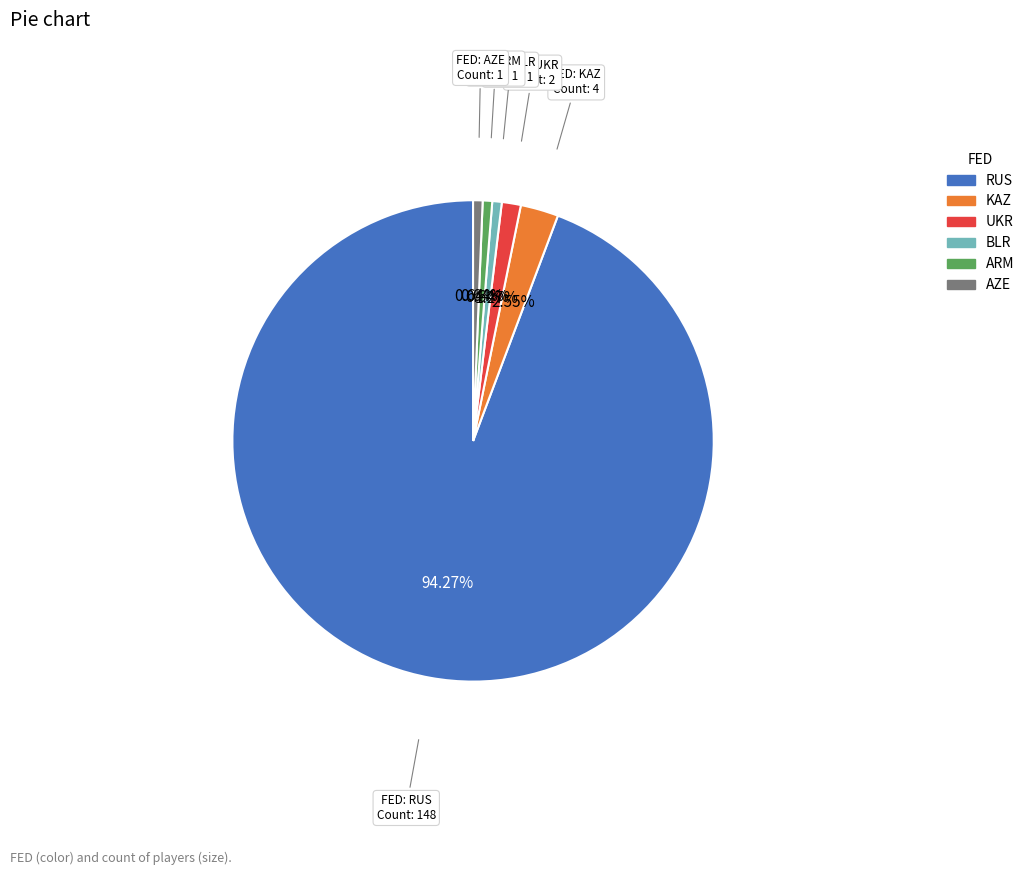

Does any single category account for the majority?

Yes